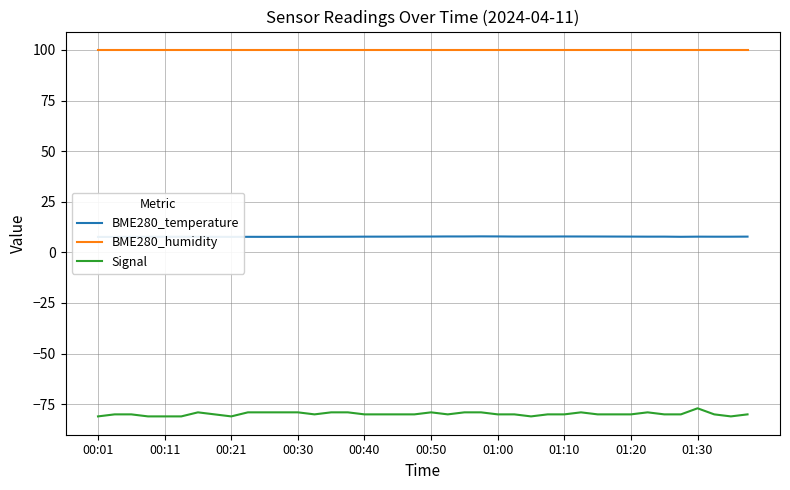

What position from the left is 22?

23